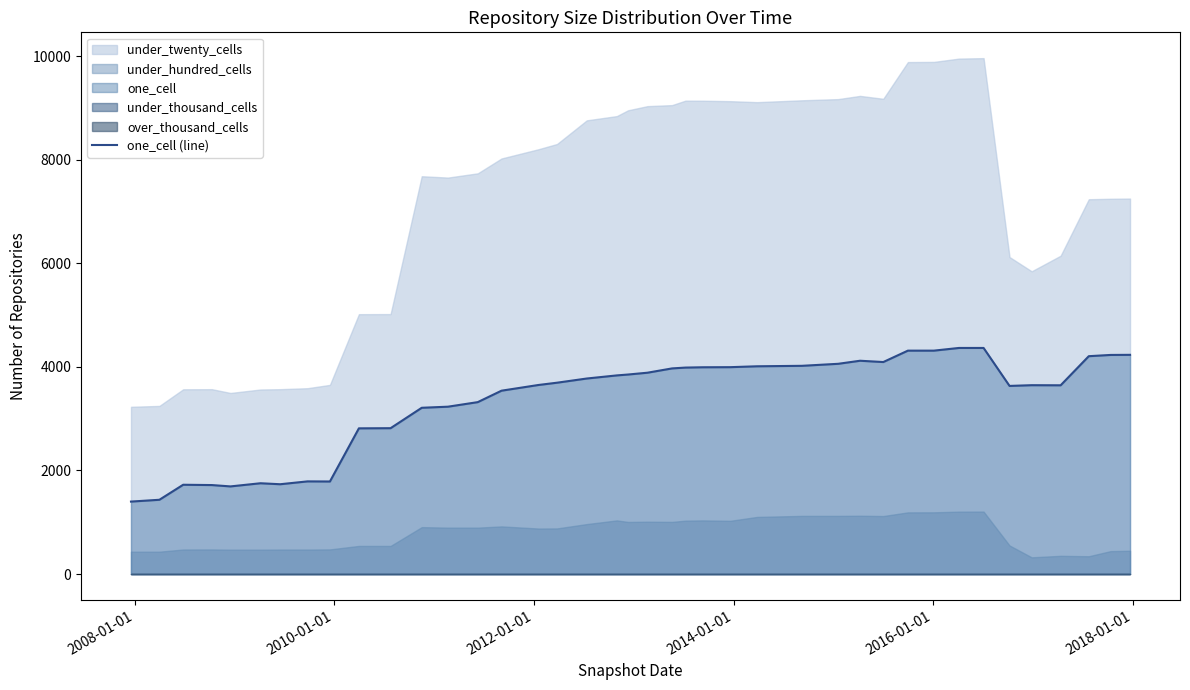

What is the average value?

3346